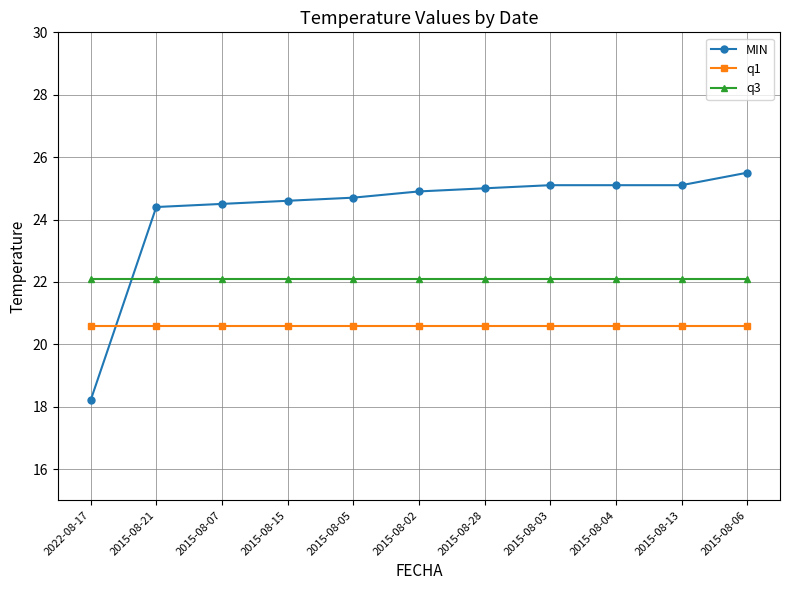

How many lines are shown in the chart?

3